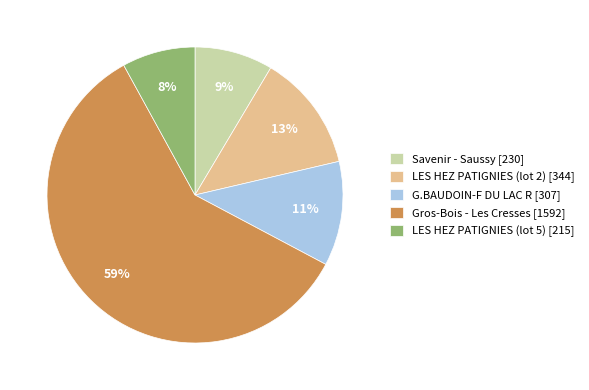

Which category has the biggest portion of the pie?

Gros-Bois - Les Cresses